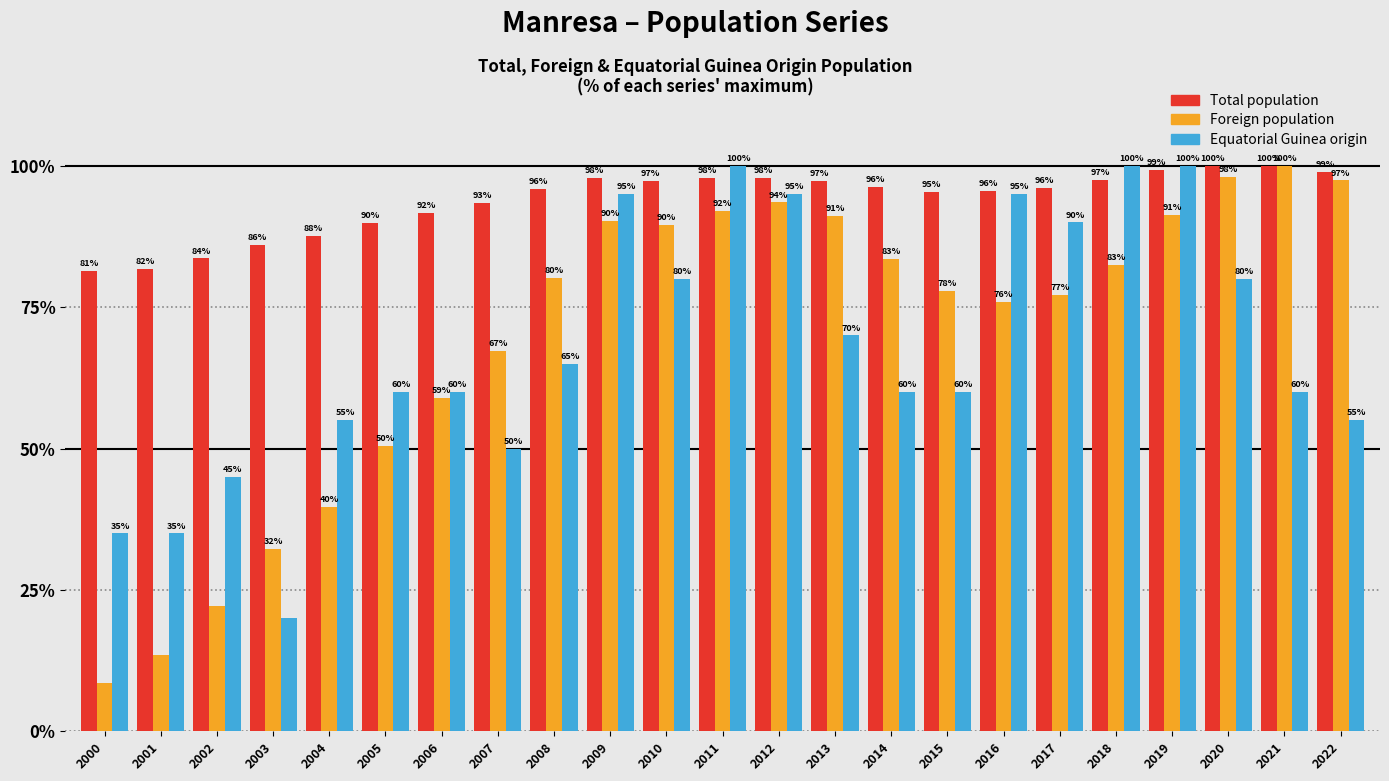

At how many categories does at least one series exceed 67?

23